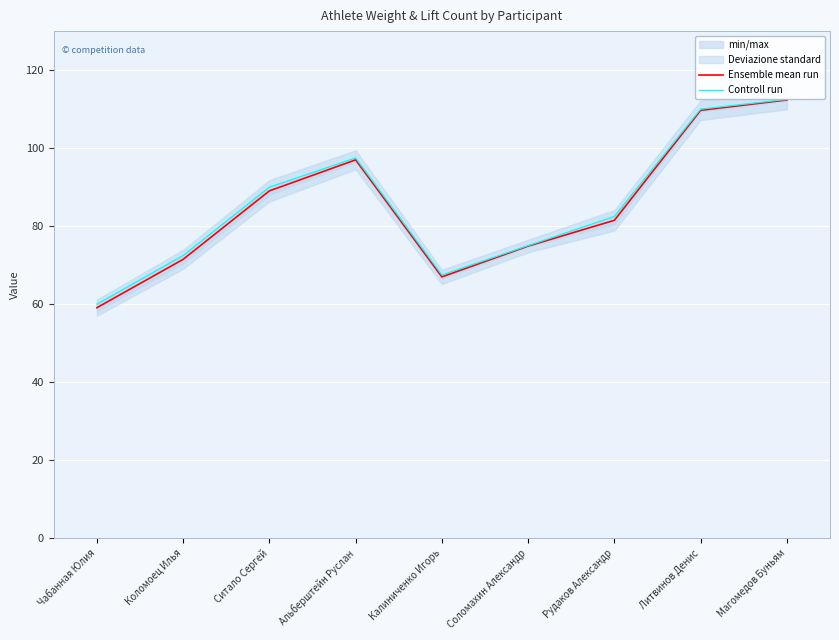

Which series has the widest spread of values?

Ensemble mean run